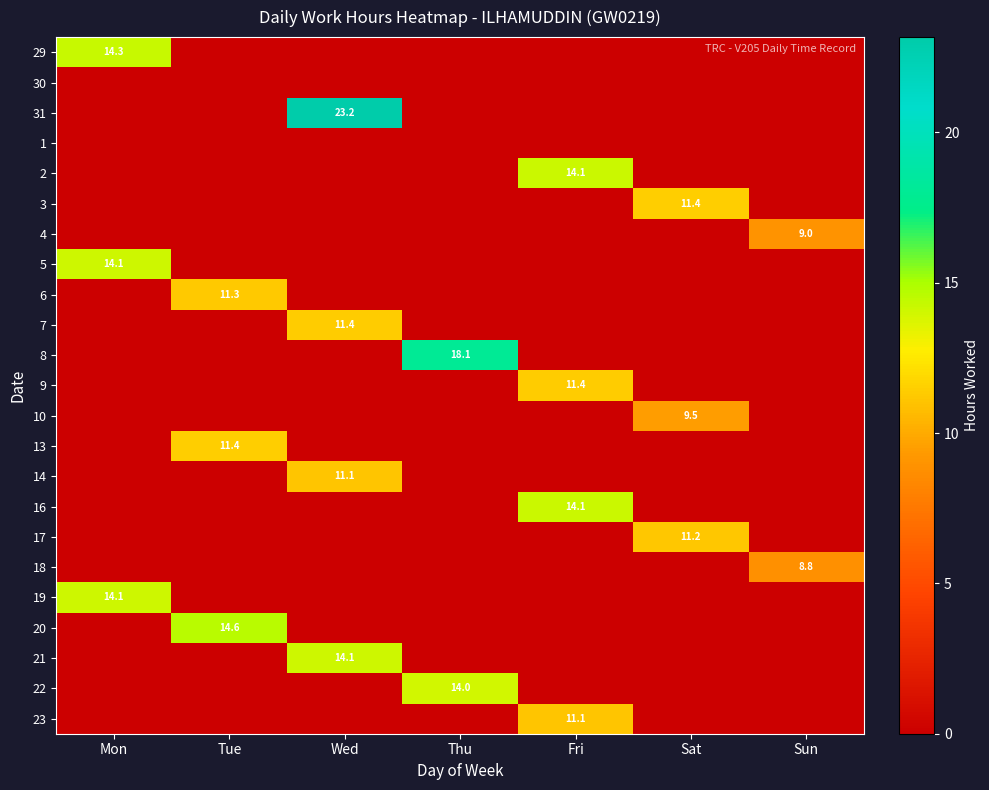

Is it true that 21 equals 14.1 at Wed?

True